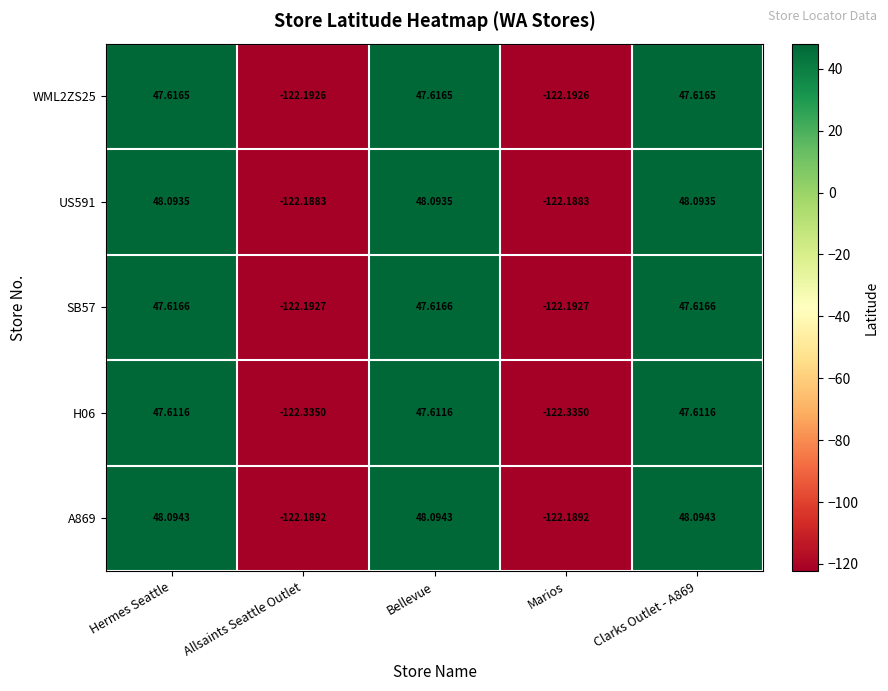

At which label does A869 first exceed 48?

Hermes Seattle